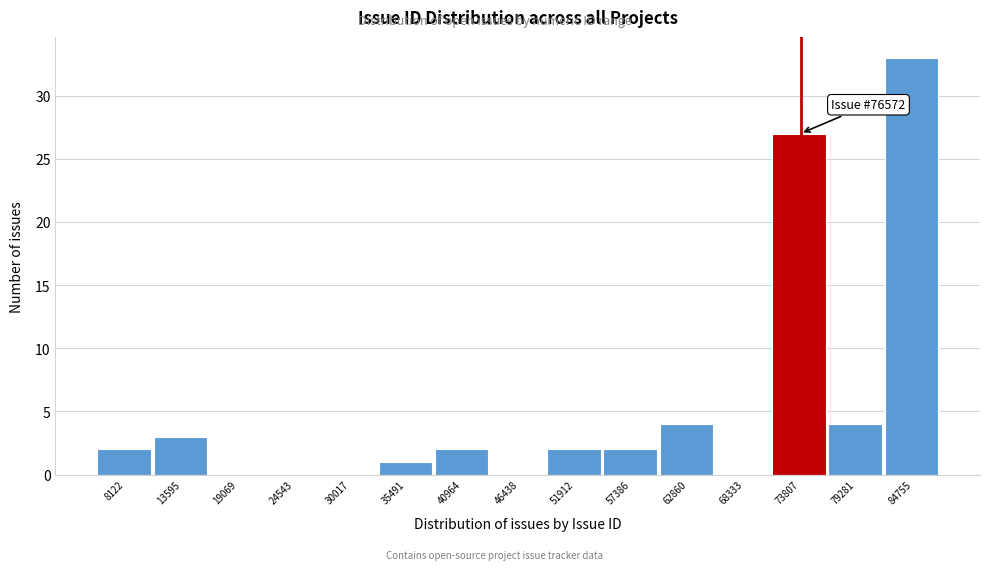

Reading left to right, extract all data points from this chart.

8122=2	13595=3	19069=0	24543=0	30017=0	35491=1	40964=2	46438=0	51912=2	57386=2	62860=4	68333=0	73807=27	79281=4	84755=33